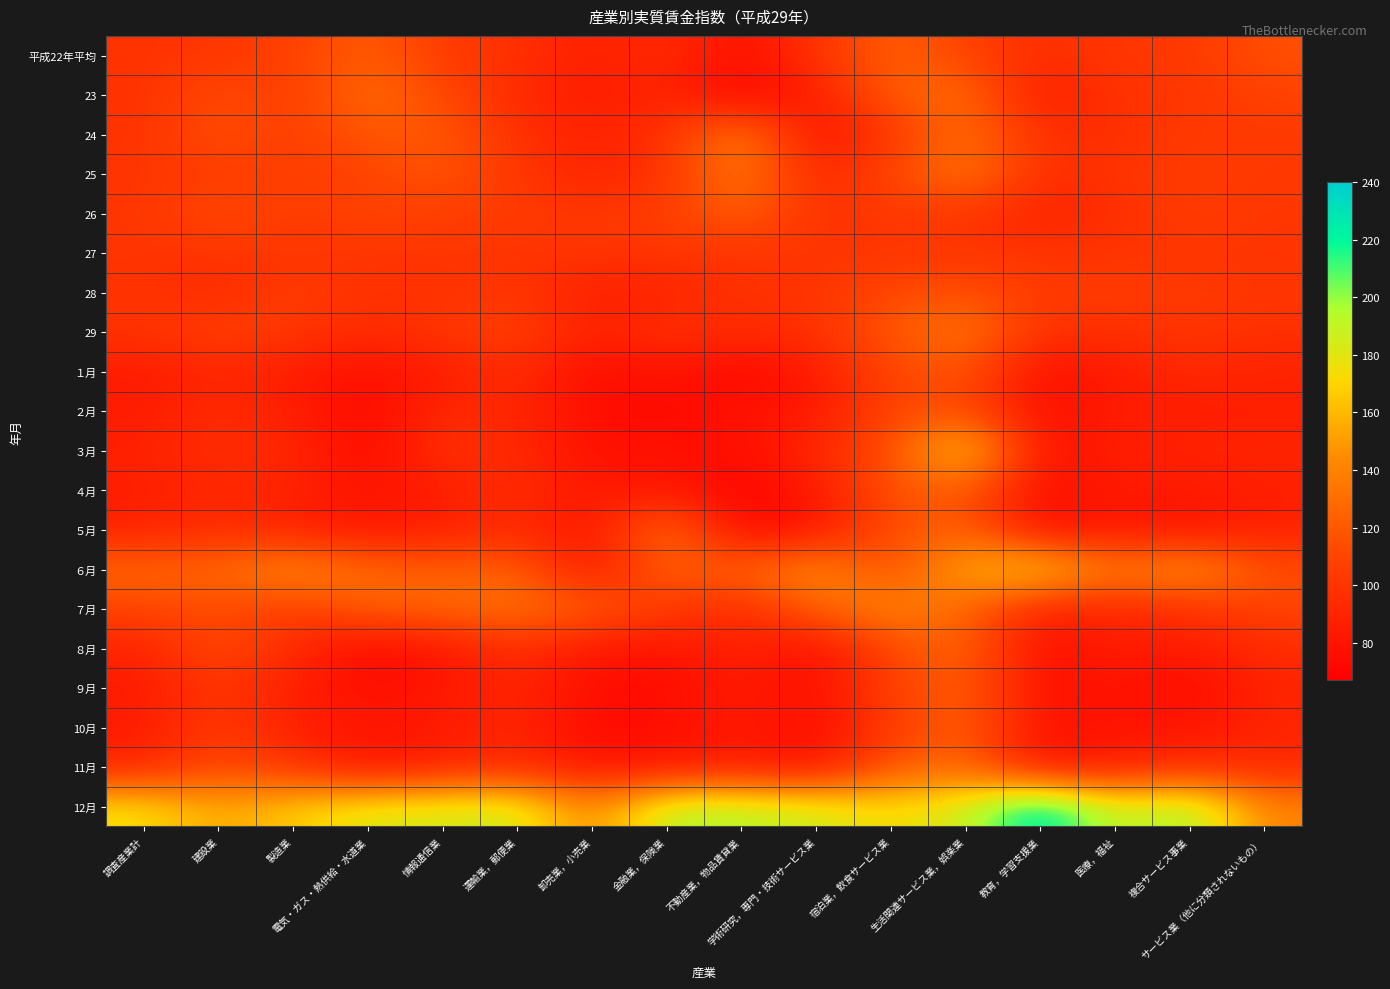

Which has a higher value, 運輸業，郵便業 or 学術研究，専門・技術サービス業?

学術研究，専門・技術サービス業